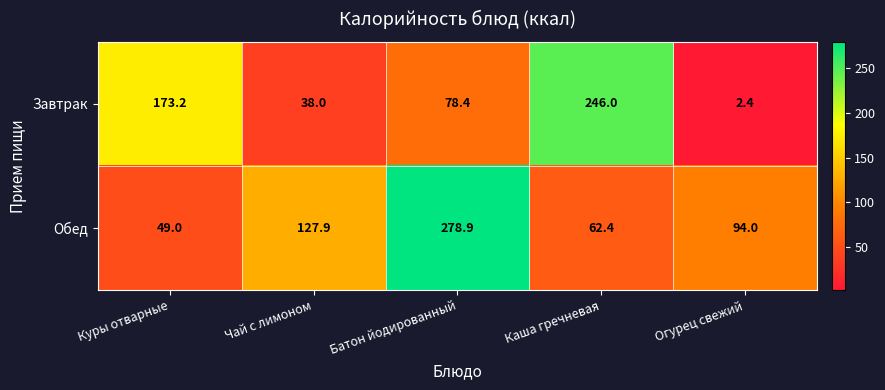

Which category has the highest value across all series?

Батон йодированный